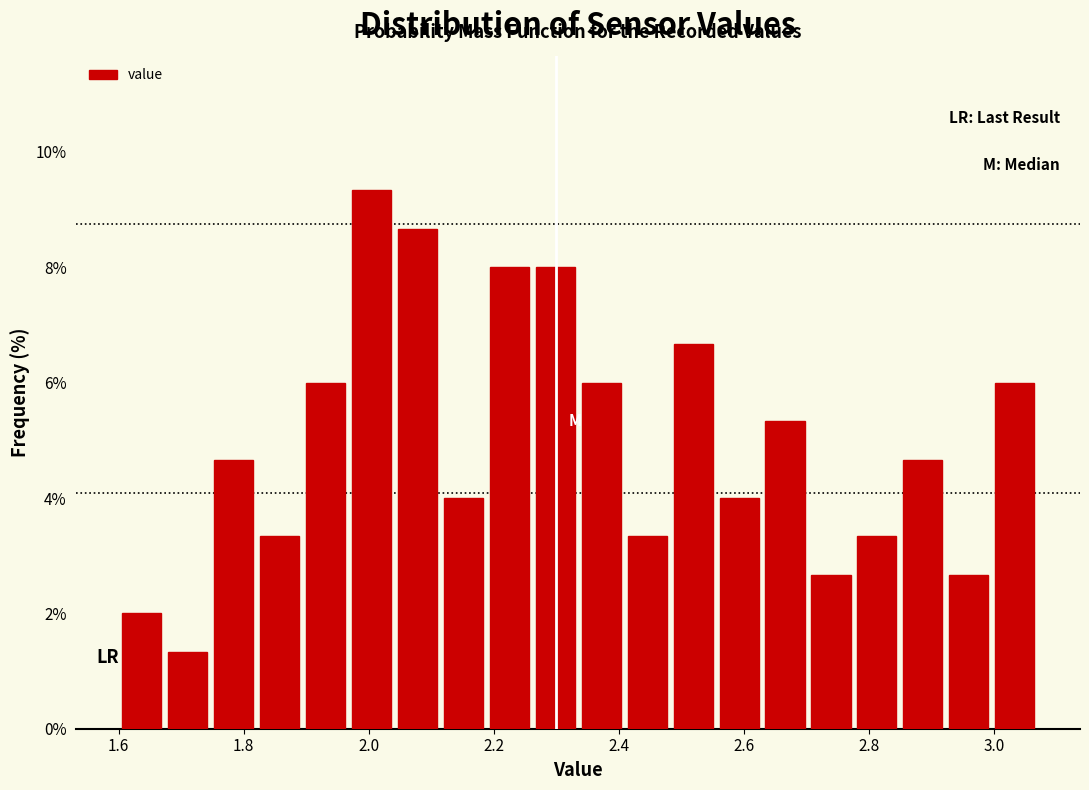

Read against the x-axis, roughly where is the centre of the tallest bar?

2.00